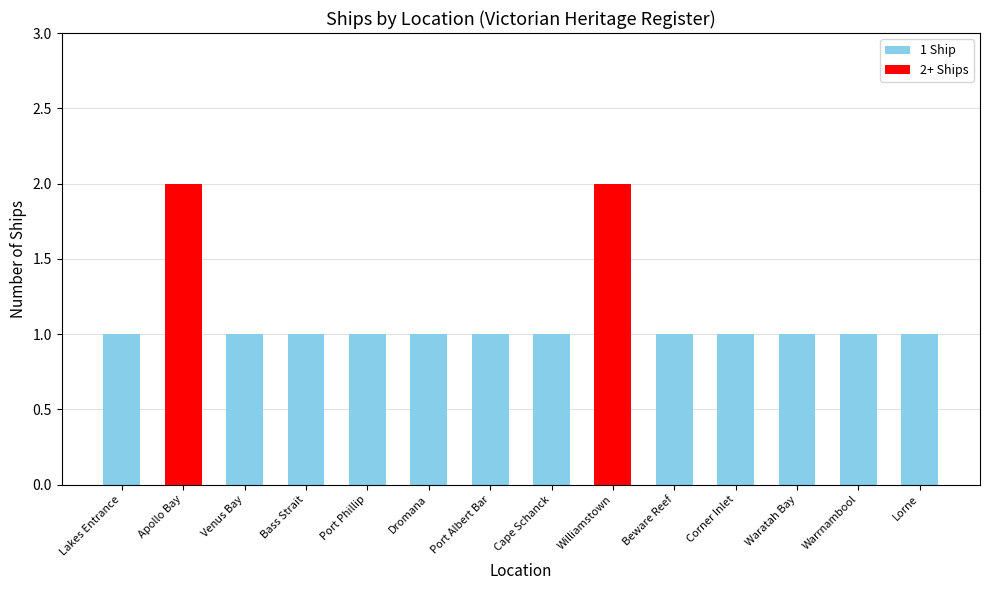

What is the value of the 8th bar from the left?

1